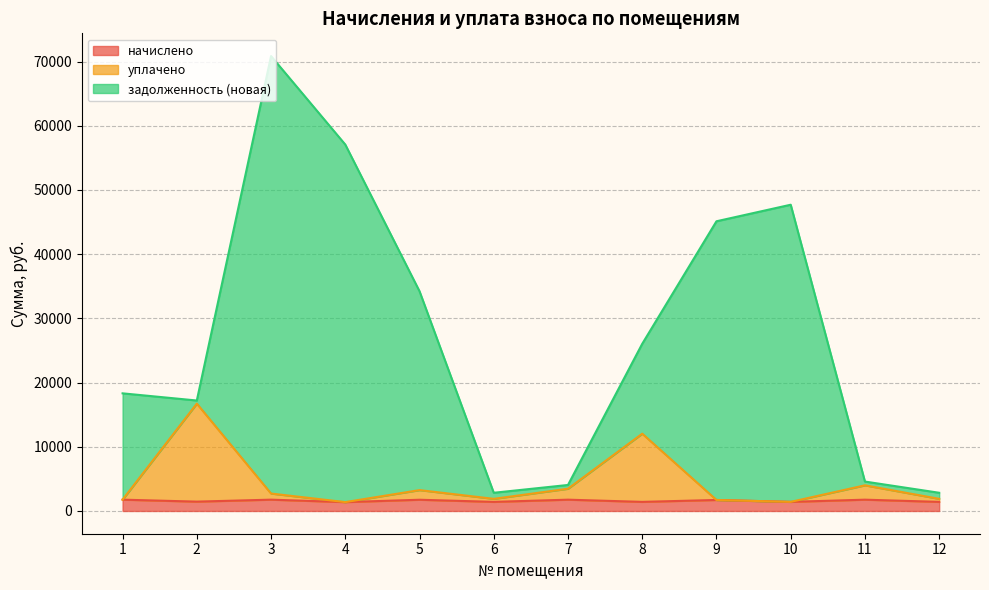

What is the difference between the second highest and minimum values in the задолженность (новая) series?

54238.0